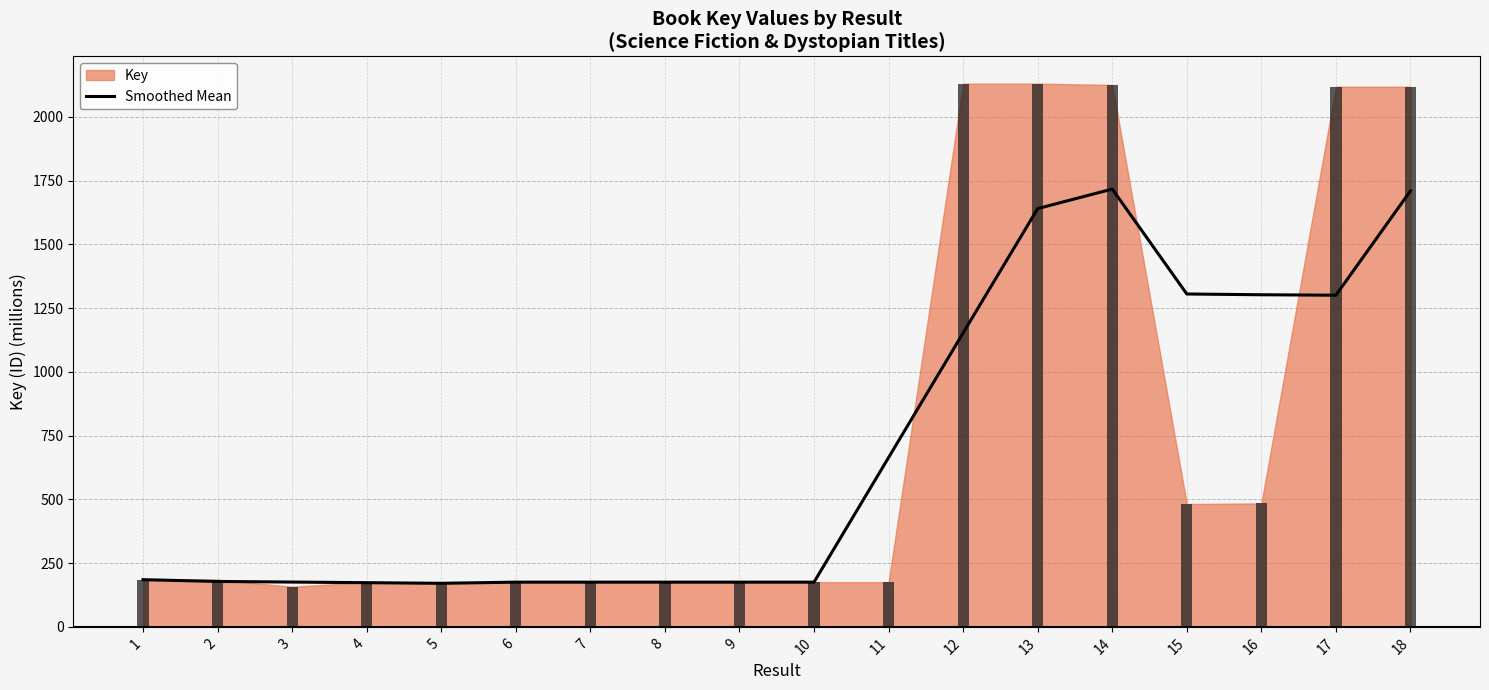

The value at 9 is 175.3. True or false?

True